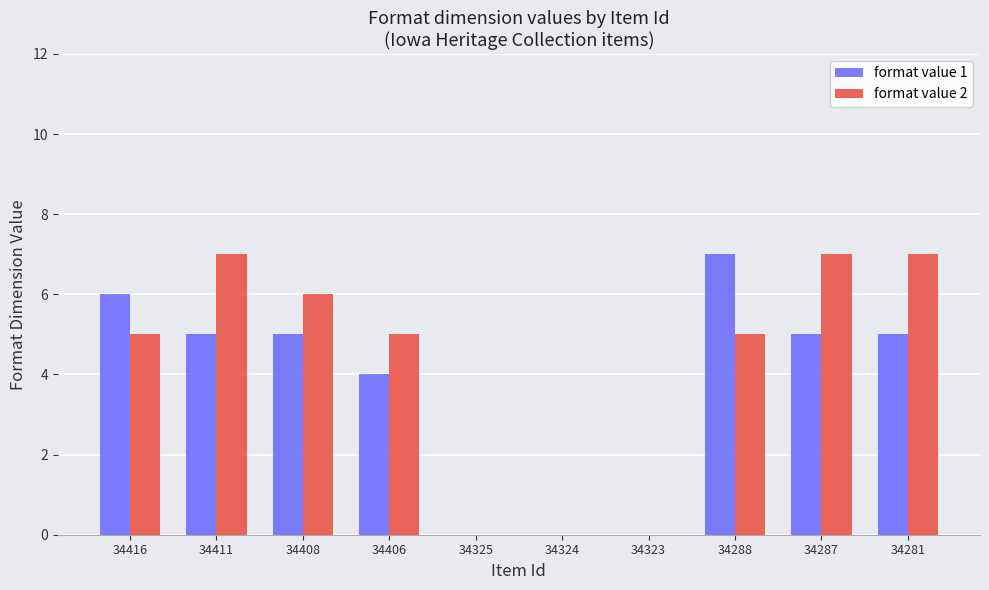

Reading left to right, list all the values displayed in this chart.

format value 1: 34416=6	34411=5	34408=5	34406=4	34325=0	34324=0	34323=0	34288=7	34287=5	34281=5
format value 2: 34416=5	34411=7	34408=6	34406=5	34325=0	34324=0	34323=0	34288=5	34287=7	34281=7